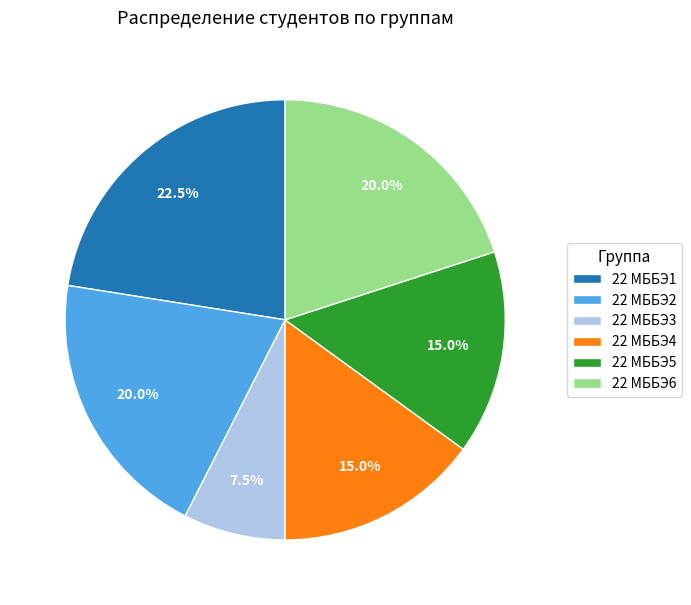

How many slices are in this pie chart?

6